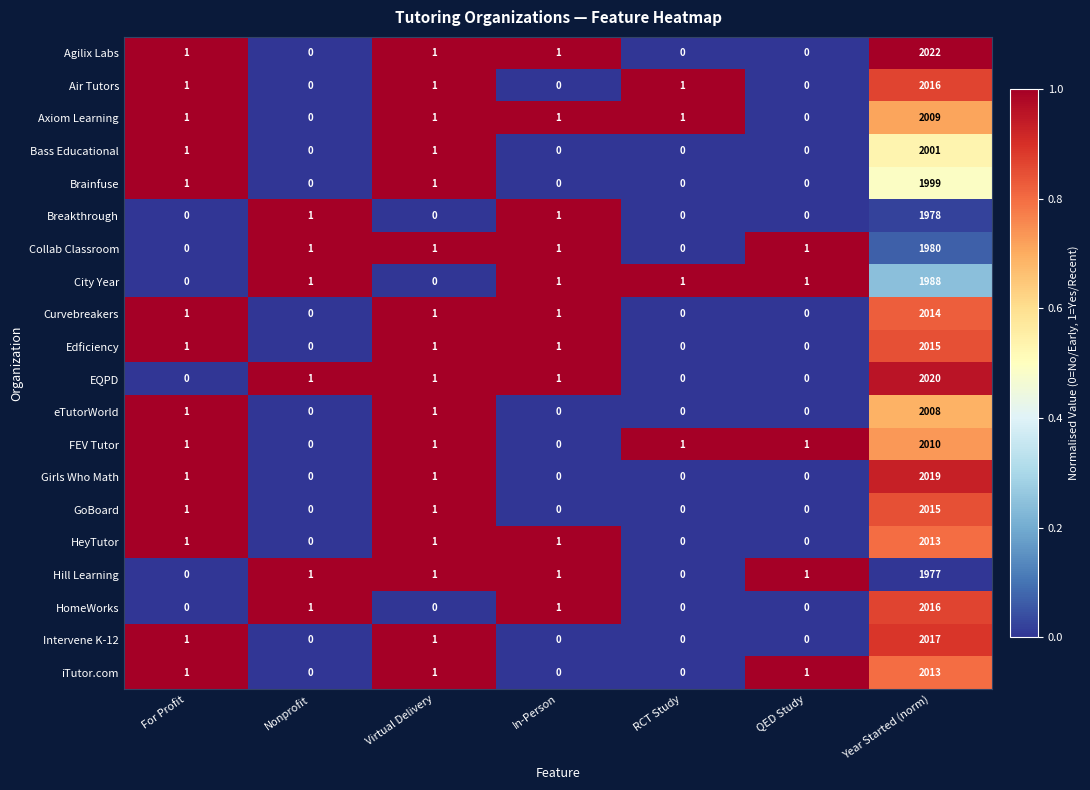

What is the difference between the maximum and second lowest values in the Girls Who Math series?

2019